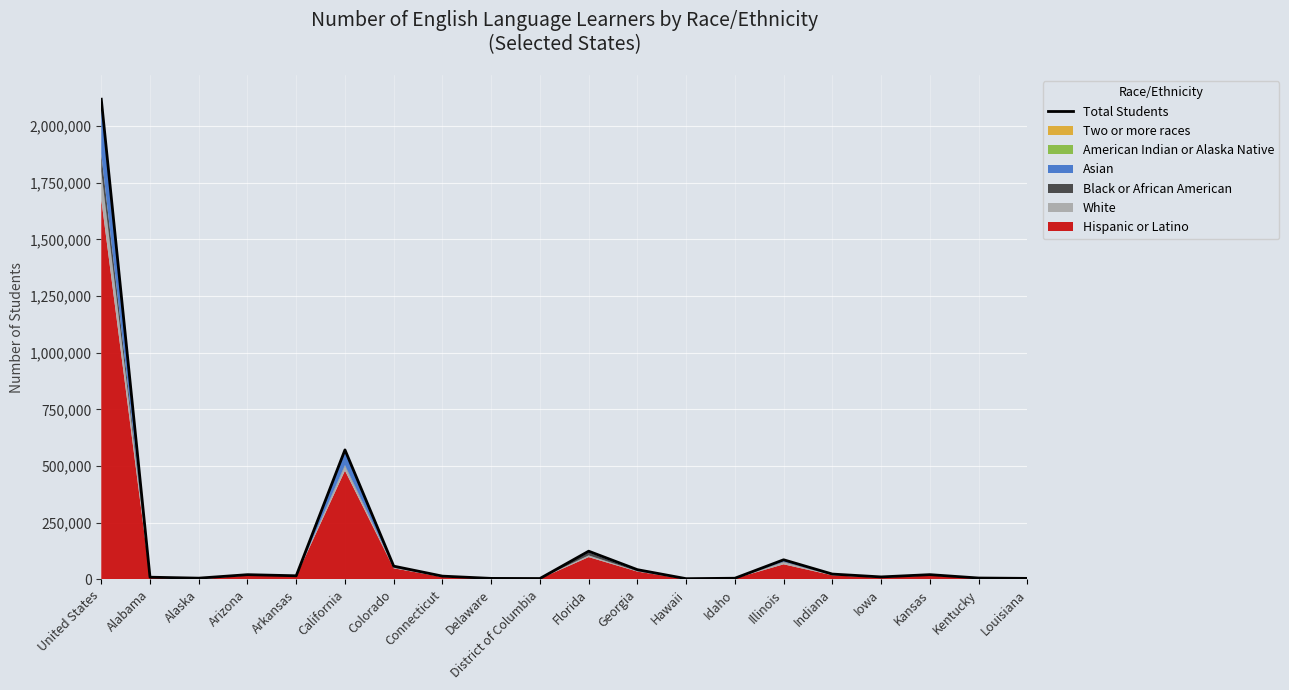

What is the change in value from Arkansas to Connecticut?

-1586